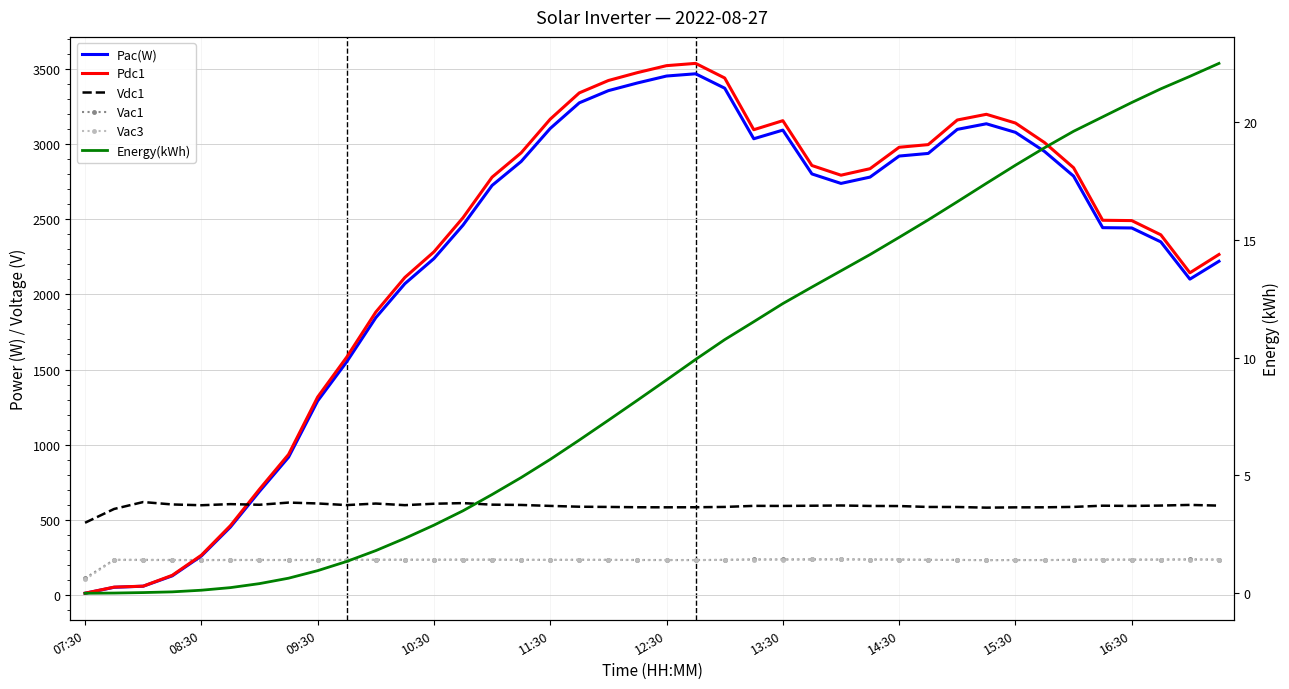

Where is the first local maximum for Pac(W)?

21